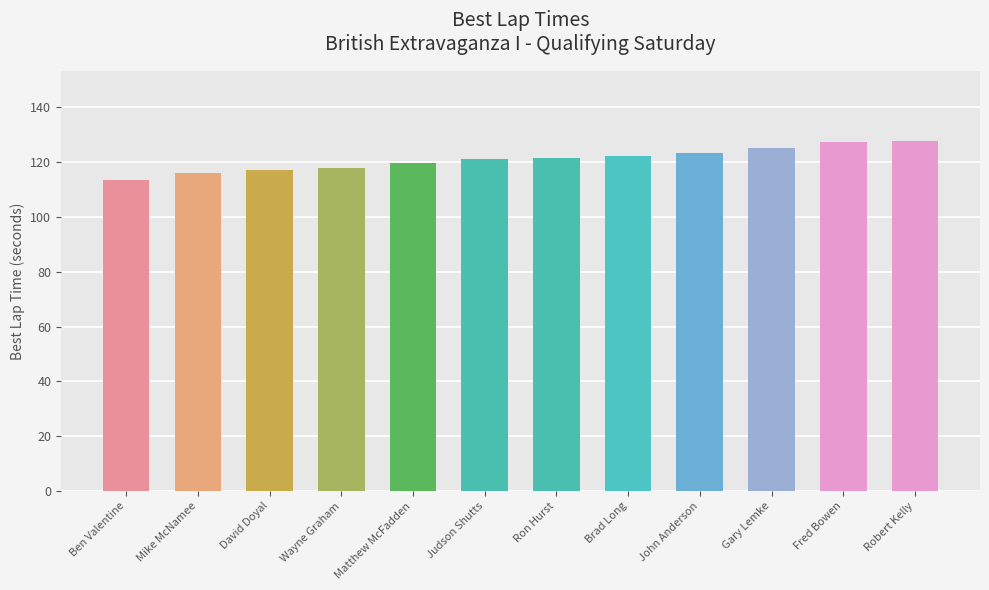

Count the number of data series in this chart.

1